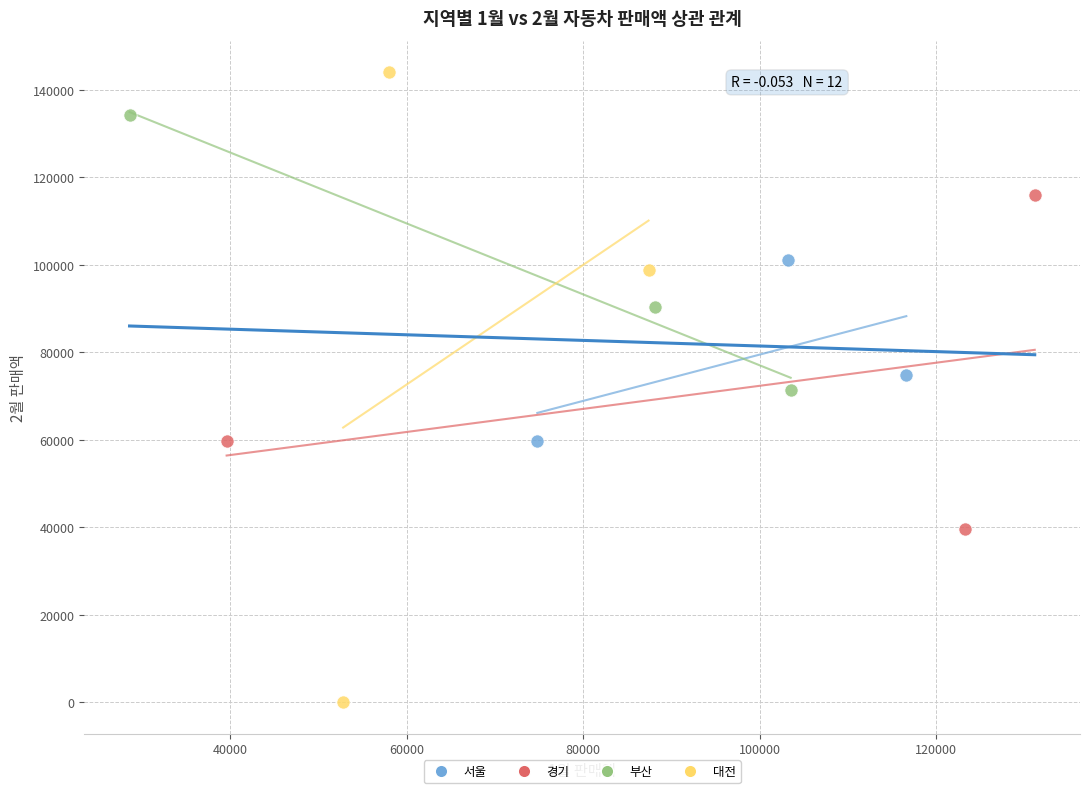

Which series has the largest Y range (max minus min)?

대전